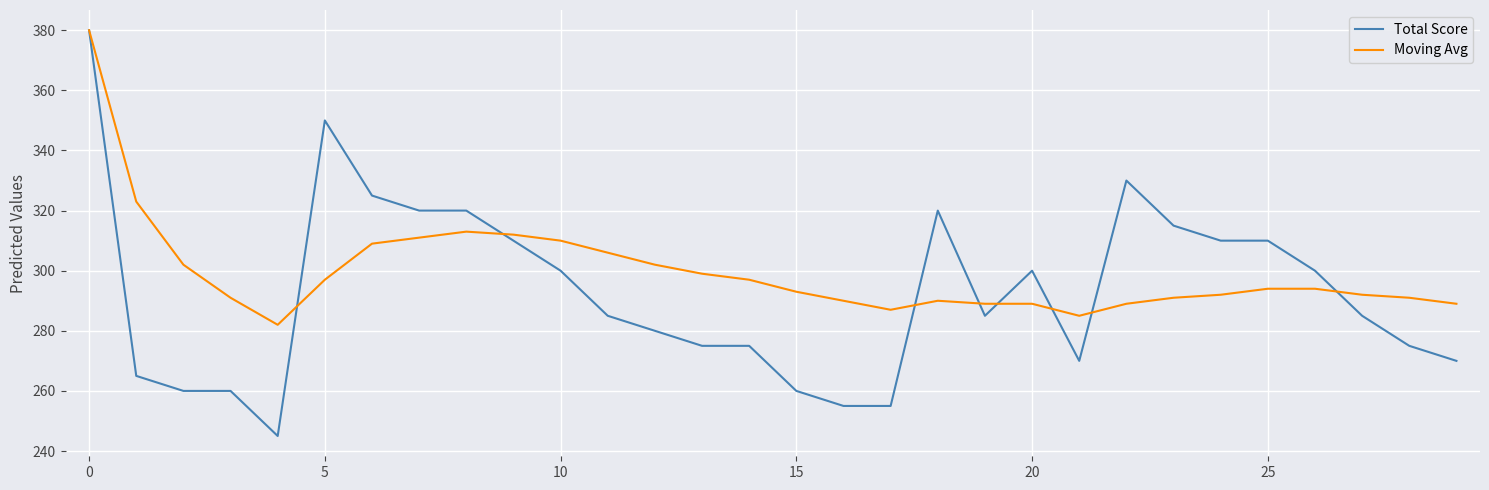

Which series has the largest total across all categories?

Moving Avg